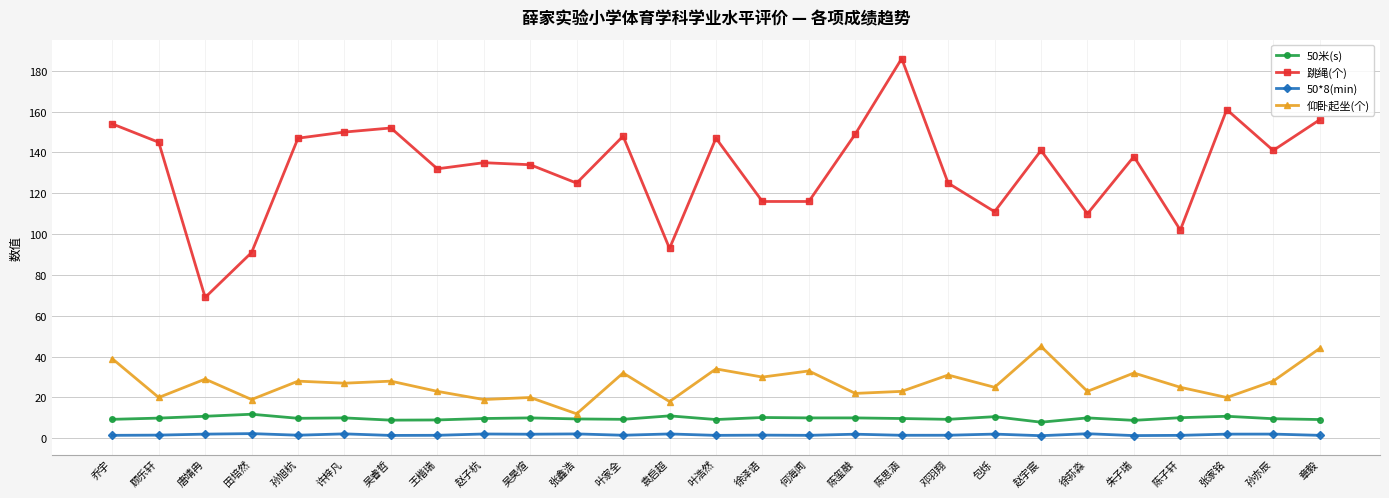

True or false: 50*8(min) has more than 0 interior local peaks.

True